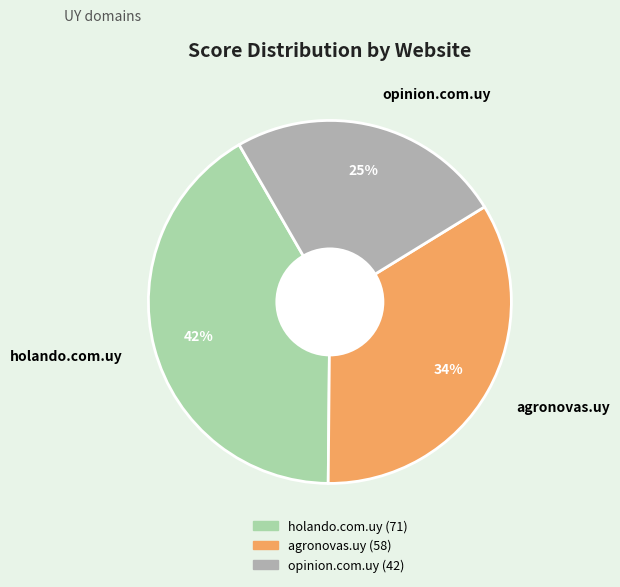

To the nearest percent, what is the combined percentage of agronovas.uy and opinion.com.uy?

58%